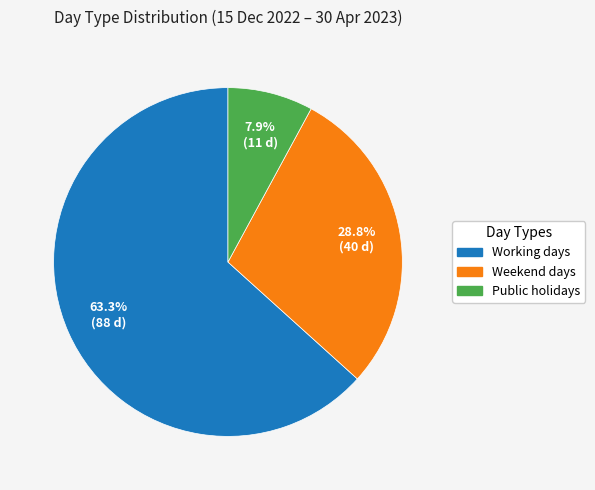

Approximately how many times larger is the value at Public holidays compared to Weekend days?

0.3